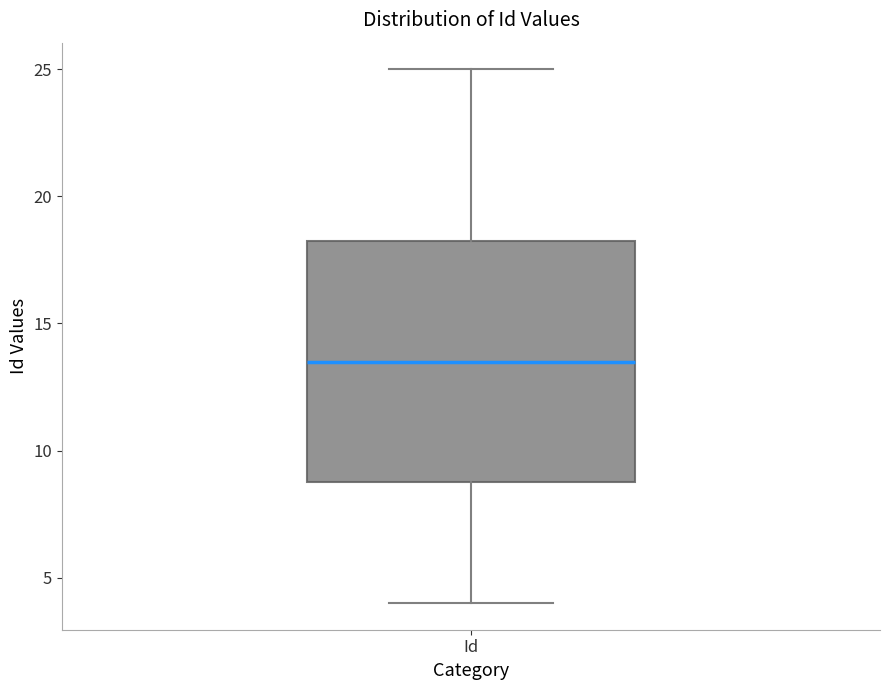

Transcribe this box plot: give where the median line is, the range the box spans, and where the two whiskers end, as read against the y-axis. The values are not printed on the chart, so give them approximately, as read against the axis.

median 13.5, box 9.0 to 18.5, whiskers 4.0 to 25.0